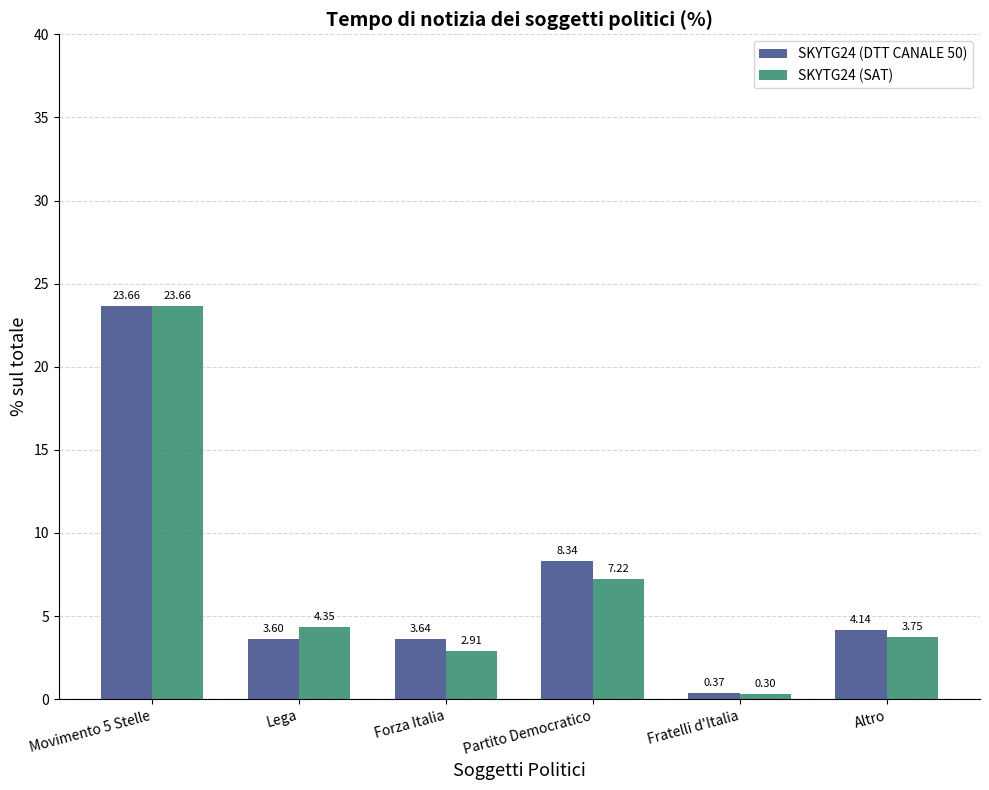

List the labels in order of SKYTG24 (SAT) value, largest first.

Movimento 5 Stelle, Partito Democratico, Lega, Altro, Forza Italia, Fratelli d'Italia